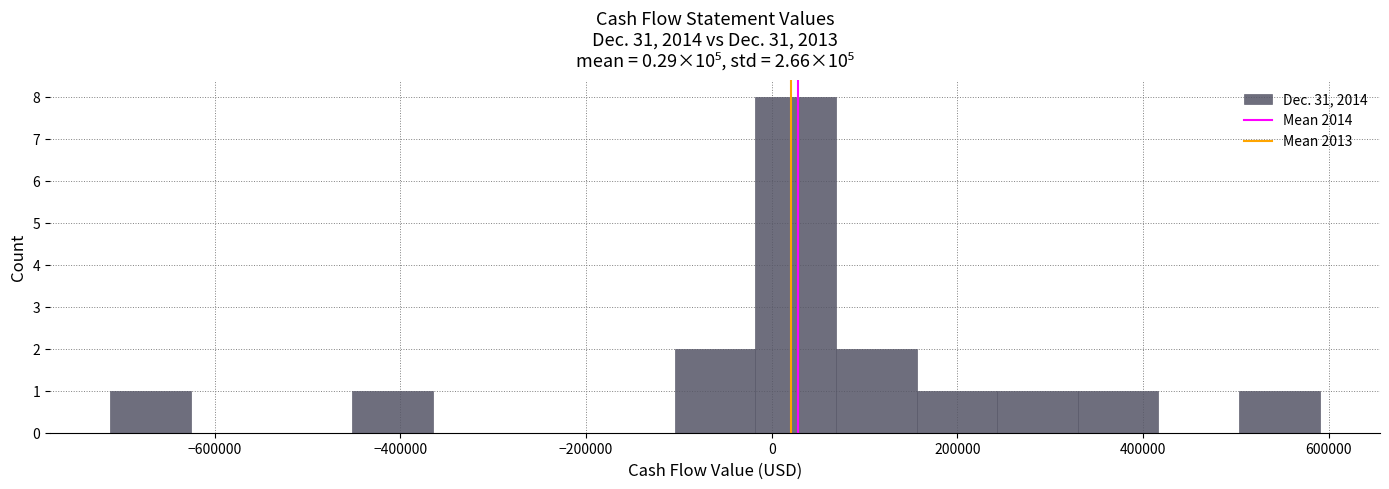

Reading left to right, list every bar in this chart as the range it spans on the x-axis followed by its height. Neither the bar edges nor the heights are printed on the chart, so give them approximately, as read against the axes.

-720000 to -620000: 1
-620000 to -540000: 0
-540000 to -460000: 0
-460000 to -360000: 1
-360000 to -280000: 0
-280000 to -200000: 0
-200000 to -100000: 0
-100000 to -20000: 2
-20000 to 60000: 8
60000 to 160000: 2
160000 to 240000: 1
240000 to 320000: 1
320000 to 420000: 1
420000 to 500000: 0
500000 to 580000: 1